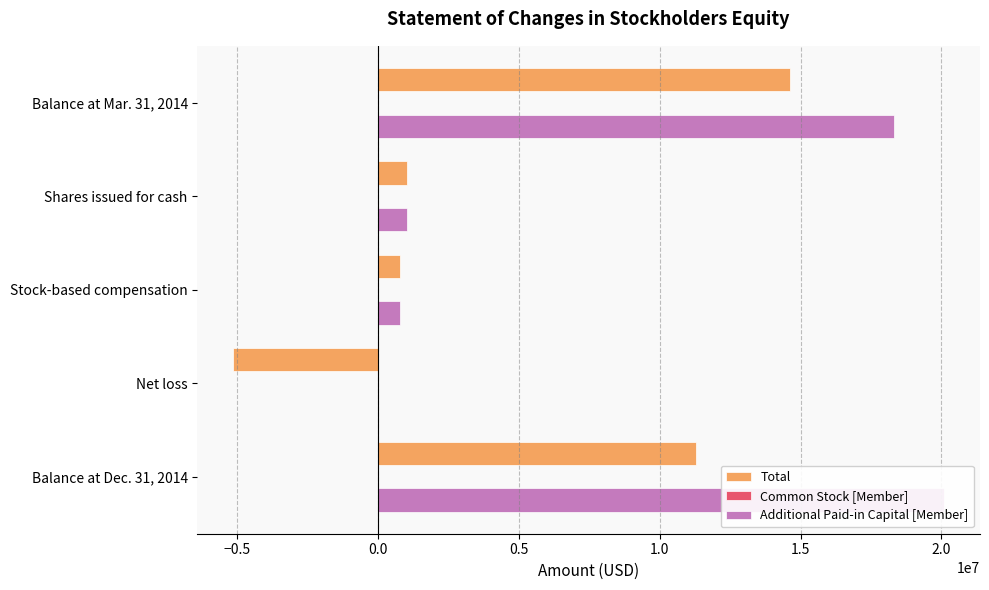

Is it true that Additional Paid-in Capital [Member] equals 1369393 at Shares issued for cash?

False